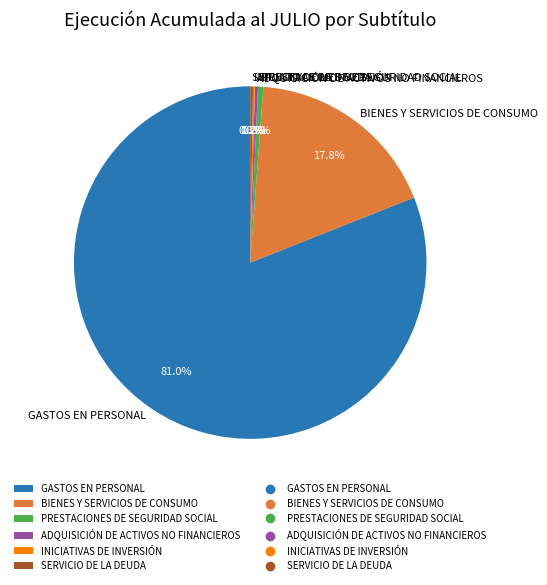

Between ADQUISICIÓN DE ACTIVOS NO FINANCIEROS and BIENES Y SERVICIOS DE CONSUMO, which is larger?

BIENES Y SERVICIOS DE CONSUMO